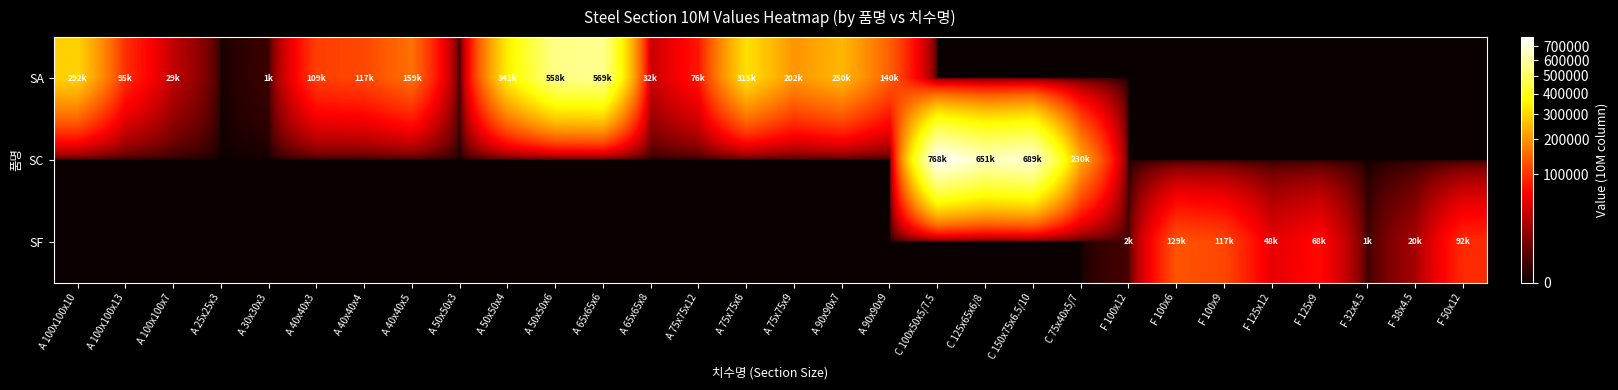

Reading left to right, what are all the values shown in this chart?

SA: A 100x100x10=292338	A 100x100x13=94545	A 100x100x7=29211	A 25x25x3=0	A 30x30x3=1129	A 40x40x3=109212	A 40x40x4=117223	A 40x40x5=158780	A 50x50x3=0	A 50x50x4=340976	A 50x50x6=557566	A 65x65x6=569280	A 65x65x8=32102	A 75x75x12=76440	A 75x75x6=314561	A 75x75x9=202288	A 90x90x7=249768	A 90x90x9=139997	C 100x50x5/7.5=0	C 125x65x6/8=0	C 150x75x6.5/10=0	C 75x40x5/7=0	F 100x12=0	F 100x6=0	F 100x9=0	F 125x12=0	F 125x9=0	F 32x4.5=0	F 38x4.5=0	F 50x12=0
SC: A 100x100x10=0	A 100x100x13=0	A 100x100x7=0	A 25x25x3=0	A 30x30x3=0	A 40x40x3=0	A 40x40x4=0	A 40x40x5=0	A 50x50x3=0	A 50x50x4=0	A 50x50x6=0	A 65x65x6=0	A 65x65x8=0	A 75x75x12=0	A 75x75x6=0	A 75x75x9=0	A 90x90x7=0	A 90x90x9=0	C 100x50x5/7.5=768319	C 125x65x6/8=651106	C 150x75x6.5/10=688944	C 75x40x5/7=230256	F 100x12=0	F 100x6=0	F 100x9=0	F 125x12=0	F 125x9=0	F 32x4.5=0	F 38x4.5=0	F 50x12=0
SF: A 100x100x10=0	A 100x100x13=0	A 100x100x7=0	A 25x25x3=0	A 30x30x3=0	A 40x40x3=0	A 40x40x4=0	A 40x40x5=0	A 50x50x3=0	A 50x50x4=0	A 50x50x6=0	A 65x65x6=0	A 65x65x8=0	A 75x75x12=0	A 75x75x6=0	A 75x75x9=0	A 90x90x7=0	A 90x90x9=0	C 100x50x5/7.5=0	C 125x65x6/8=0	C 150x75x6.5/10=0	C 75x40x5/7=0	F 100x12=1978	F 100x6=128705	F 100x9=116503	F 125x12=47568	F 125x9=67681	F 32x4.5=1078	F 38x4.5=19780	F 50x12=91890